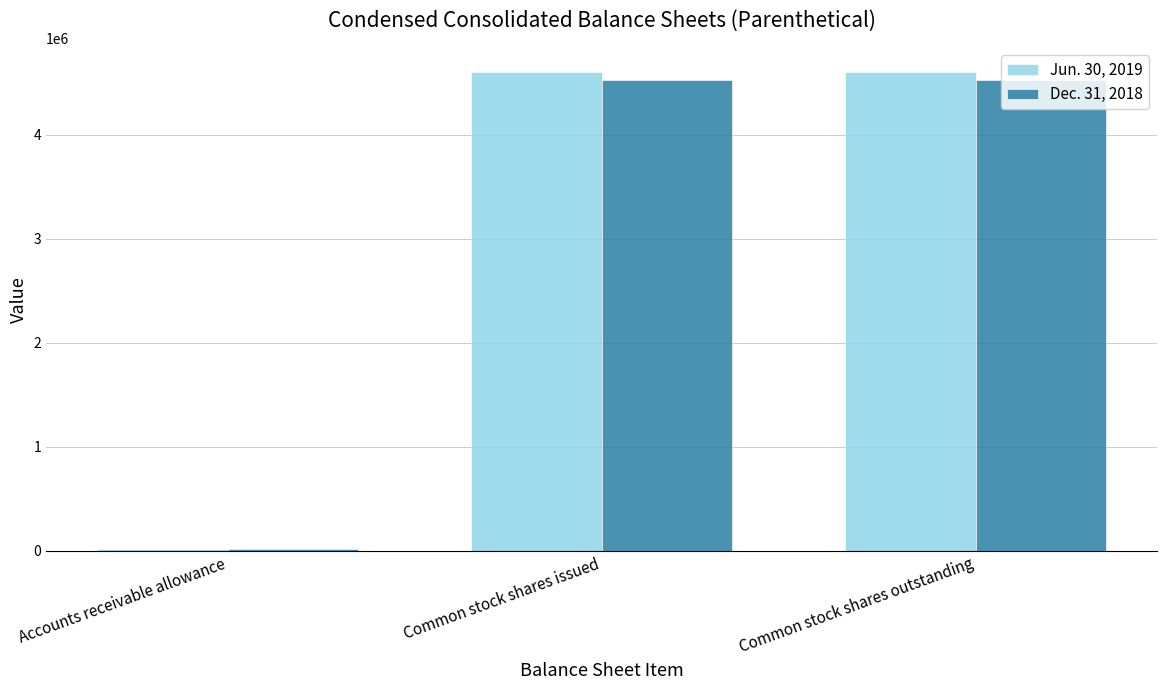

Which label corresponds to the smallest value in the chart?

Accounts receivable allowance